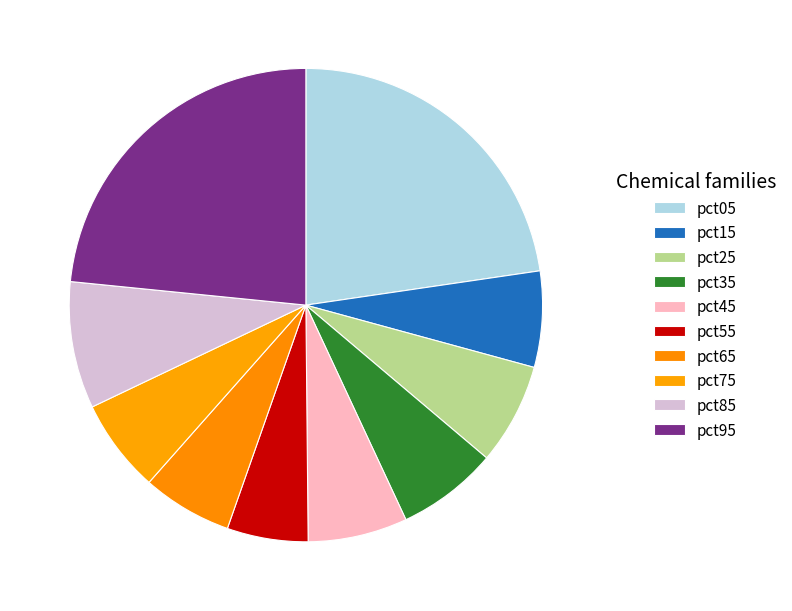

How many segments does this pie chart have?

10